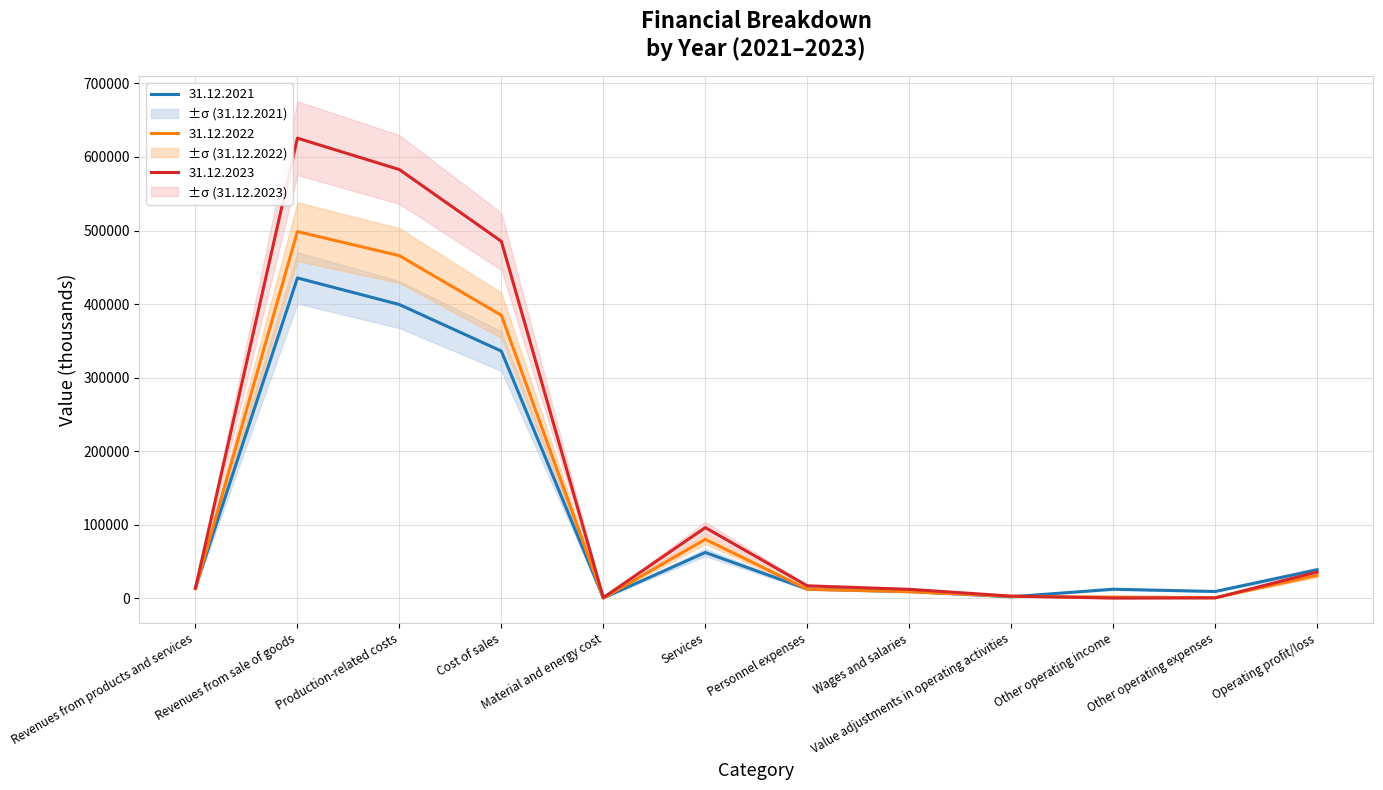

The 31.12.2022 series shows 13305 at Revenues from products and services. True or false?

True